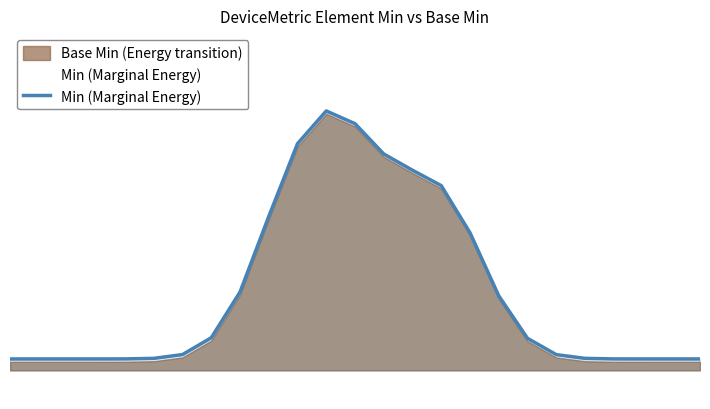

What is the value of the 13th point from the left?

0.4